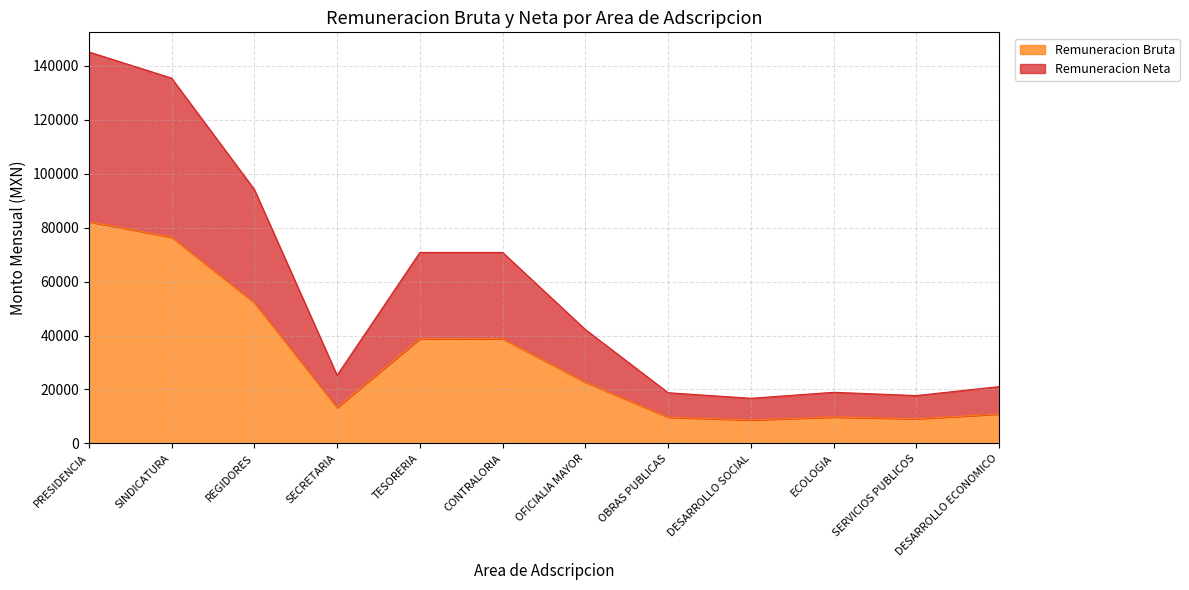

Reading left to right, what are all the values shown in this chart?

Remuneracion Bruta: PRESIDENCIA=82200.0	SINDICATURA=76484.0	REGIDORES=52200.0	SECRETARIA=13256.0	TESORERIA=38818.0	CONTRALORIA=38818.0	OFICIALIA MAYOR=22704.0	OBRAS PUBLICAS=9678.6	DESARROLLO SOCIAL=8673.3	ECOLOGIA=9764.6	SERVICIOS PUBLICOS=9125.3	DESARROLLO ECONOMICO=10887.3
Remuneracion Neta: PRESIDENCIA=145200.2	SINDICATURA=135483.0	REGIDORES=94200.2	SECRETARIA=25256.8	TESORERIA=70817.9	CONTRALORIA=70817.9	OFICIALIA MAYOR=42204.5	OBRAS PUBLICAS=18770.2	DESARROLLO SOCIAL=16715.8	ECOLOGIA=18932.7	SERVICIOS PUBLICOS=17723.8	DESARROLLO ECONOMICO=21056.1